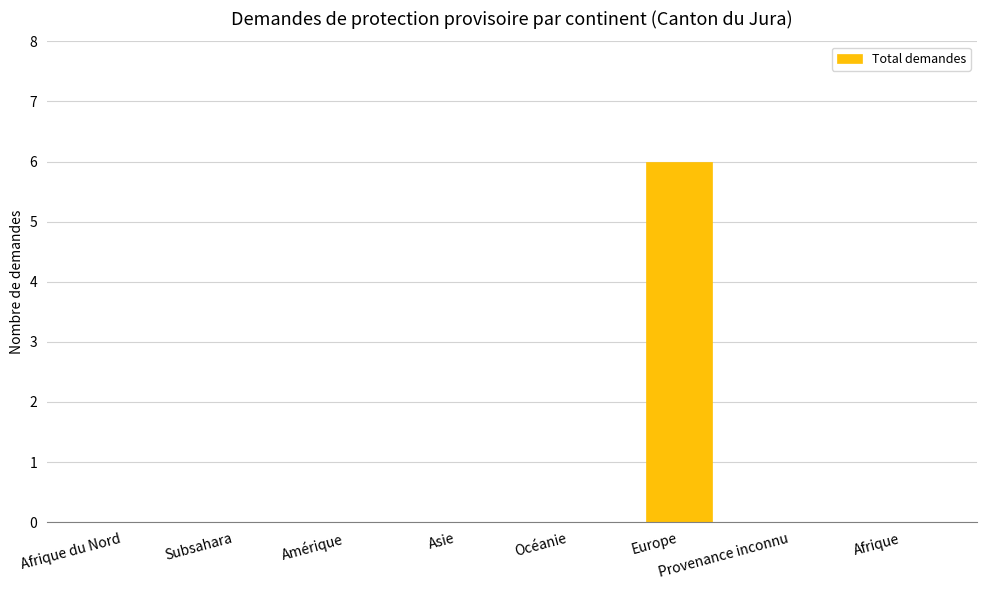

Between Europe and Asie, which is larger?

Europe